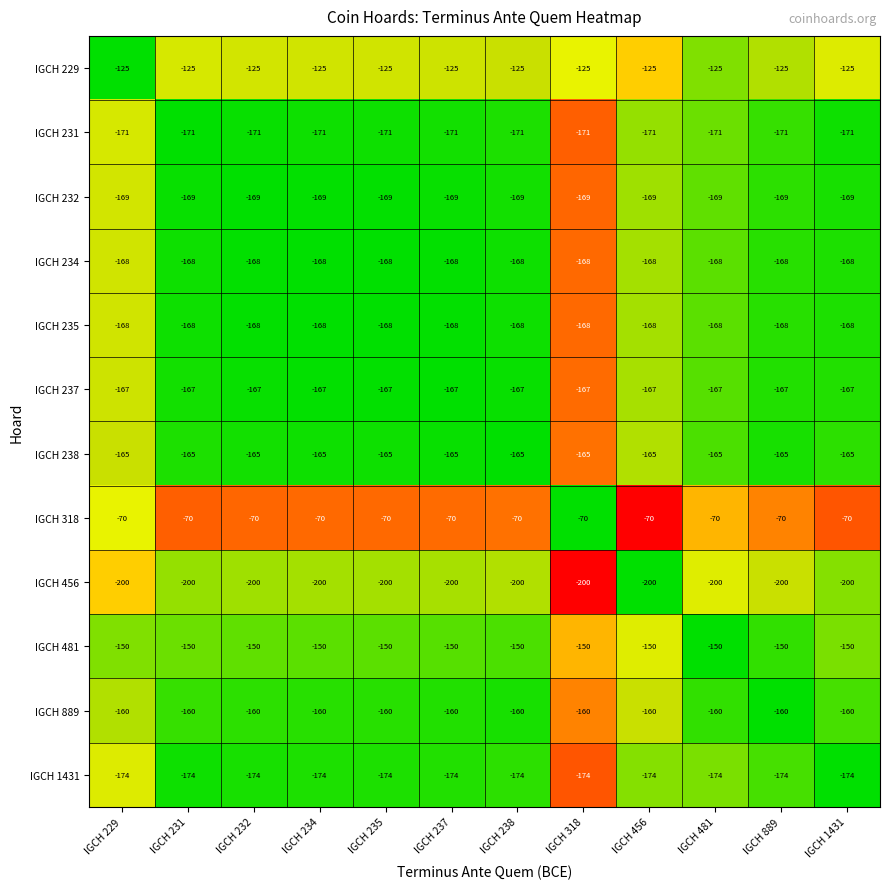

What is the spread (max minus min) of values at IGCH 232?

130